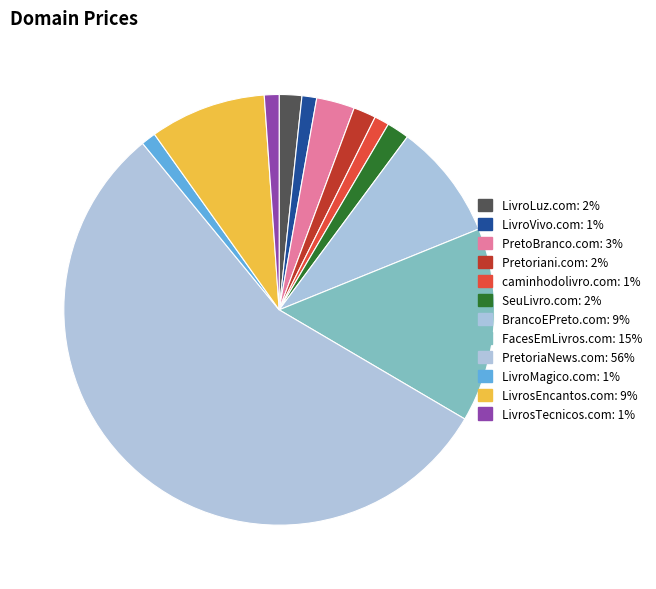

What is the ratio of the value at PretoriaNews.com to the value at LivroVivo.com?

50.3